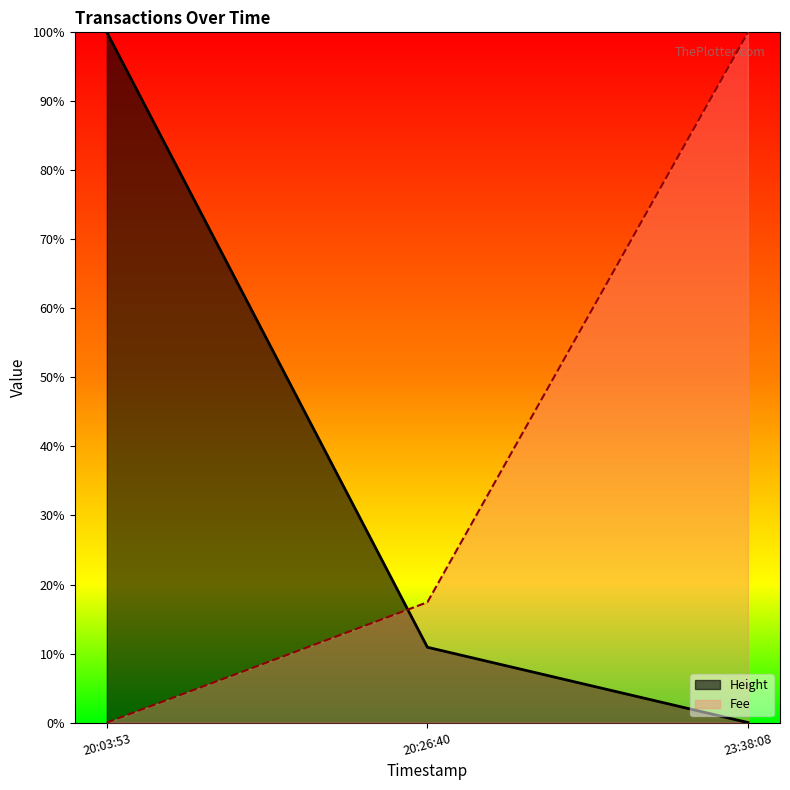

What position from the left is 23:38:08?

3